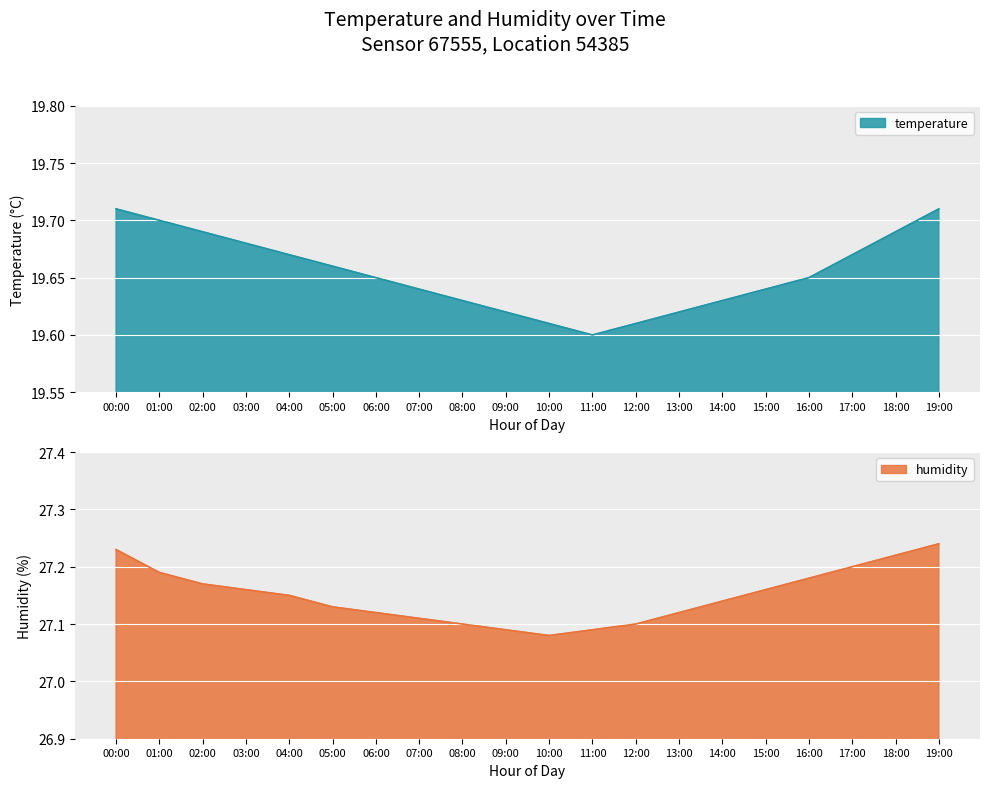

What is the label of the 9th point from the right?

11:00